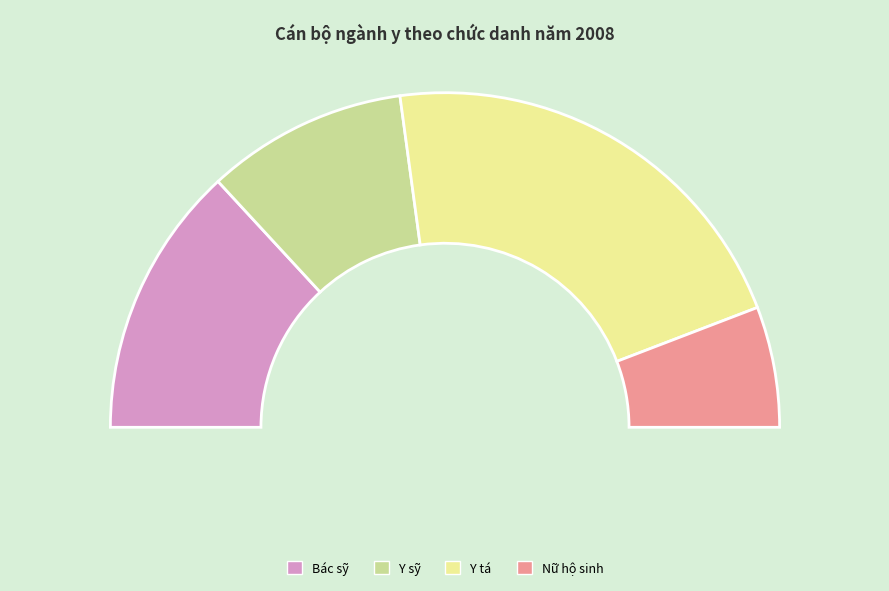

Which slice is the largest?

Y tá